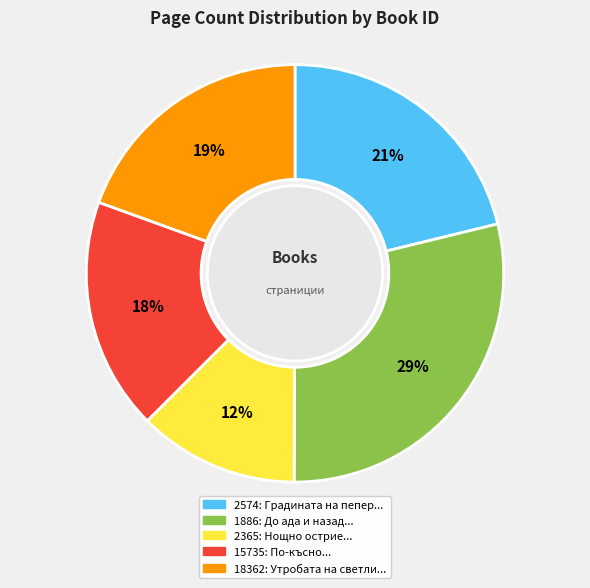

To the nearest percent, what is the difference between the 2365 and 2574 slice percentages?

9%